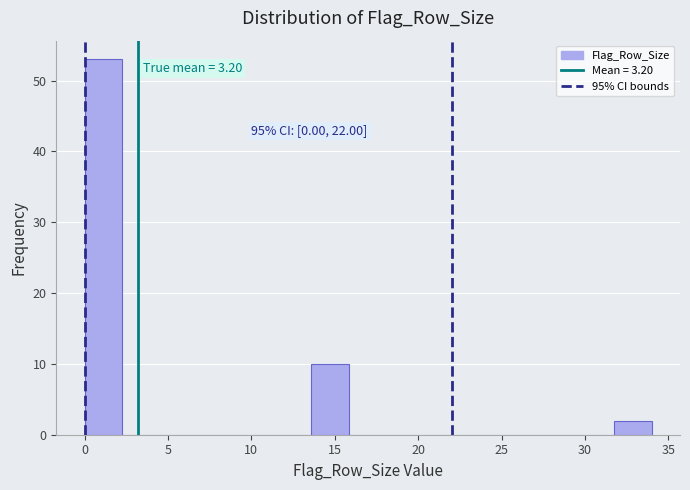

Over which range of the x-axis is the bar tallest?

0.0 to 2.5